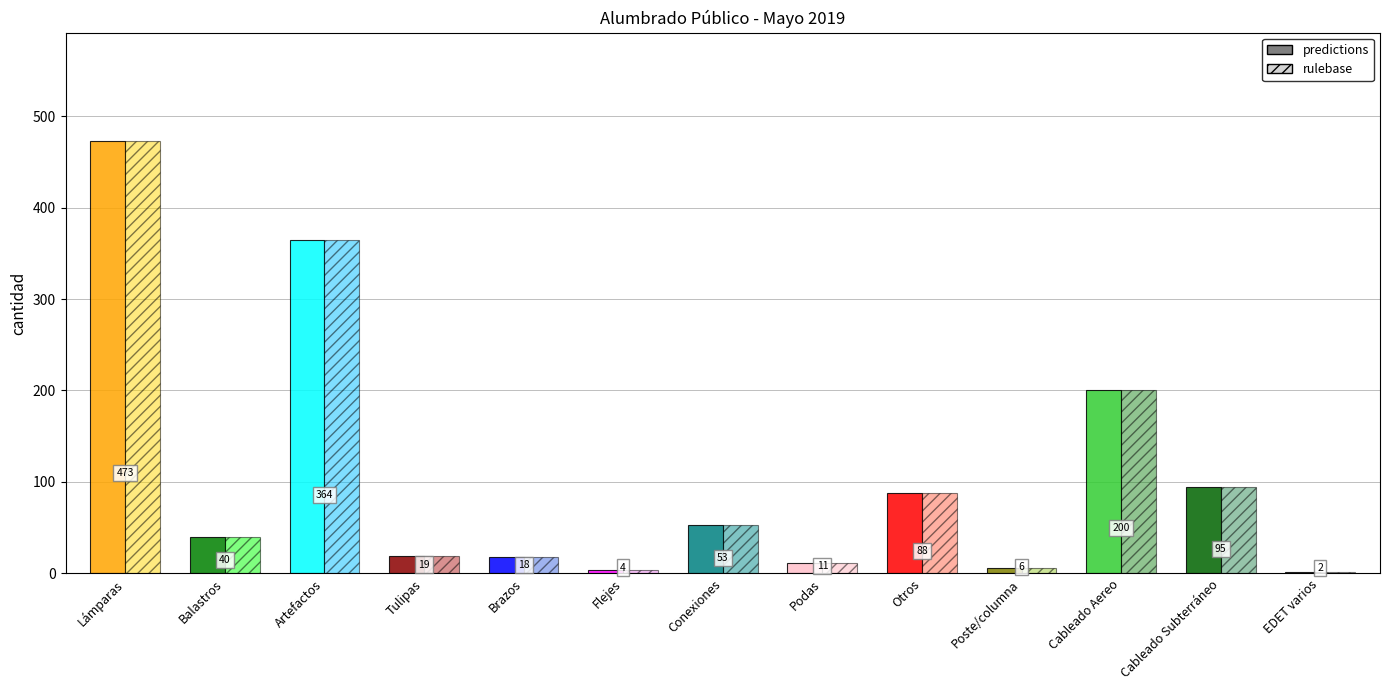

Reading left to right, extract all data points from this chart.

473	40	364	19	18	4	53	11	88	6	200	95	2